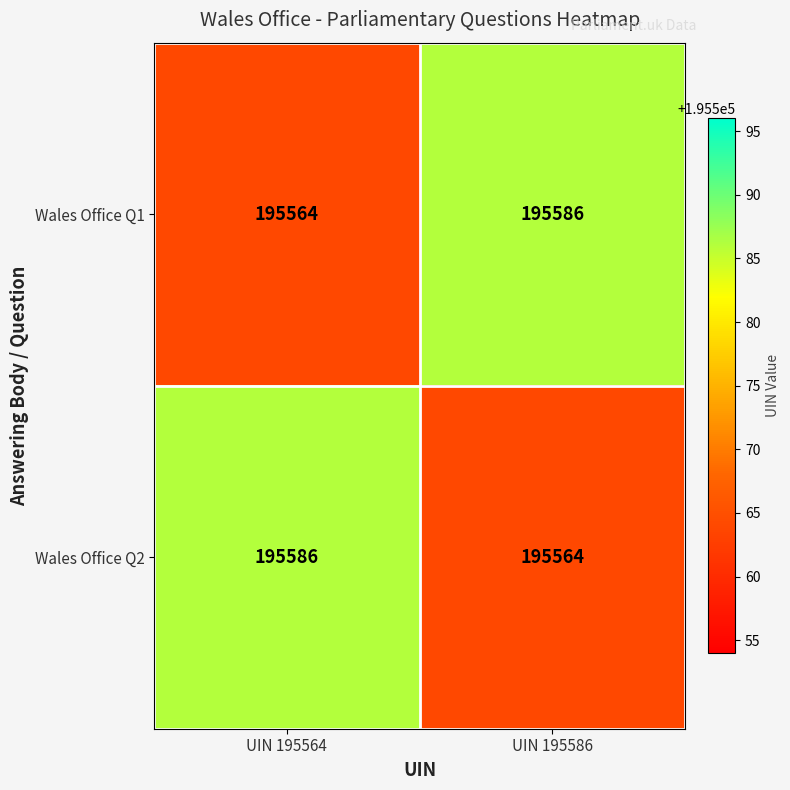

What is the difference between the Wales Office Q2 values at UIN 195564 and UIN 195586?

22